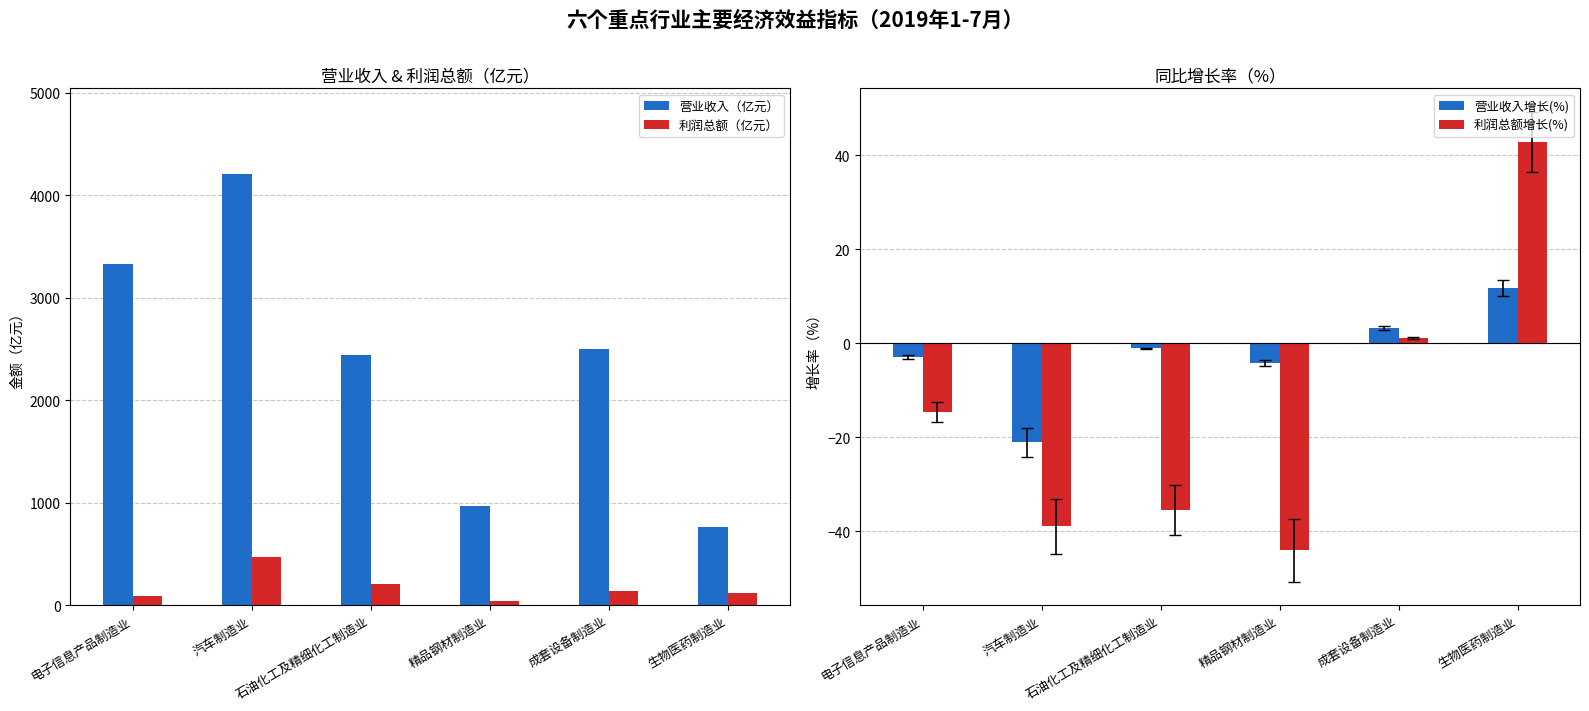

What is the average value of the 营业收入增长(%) series?

-2.4